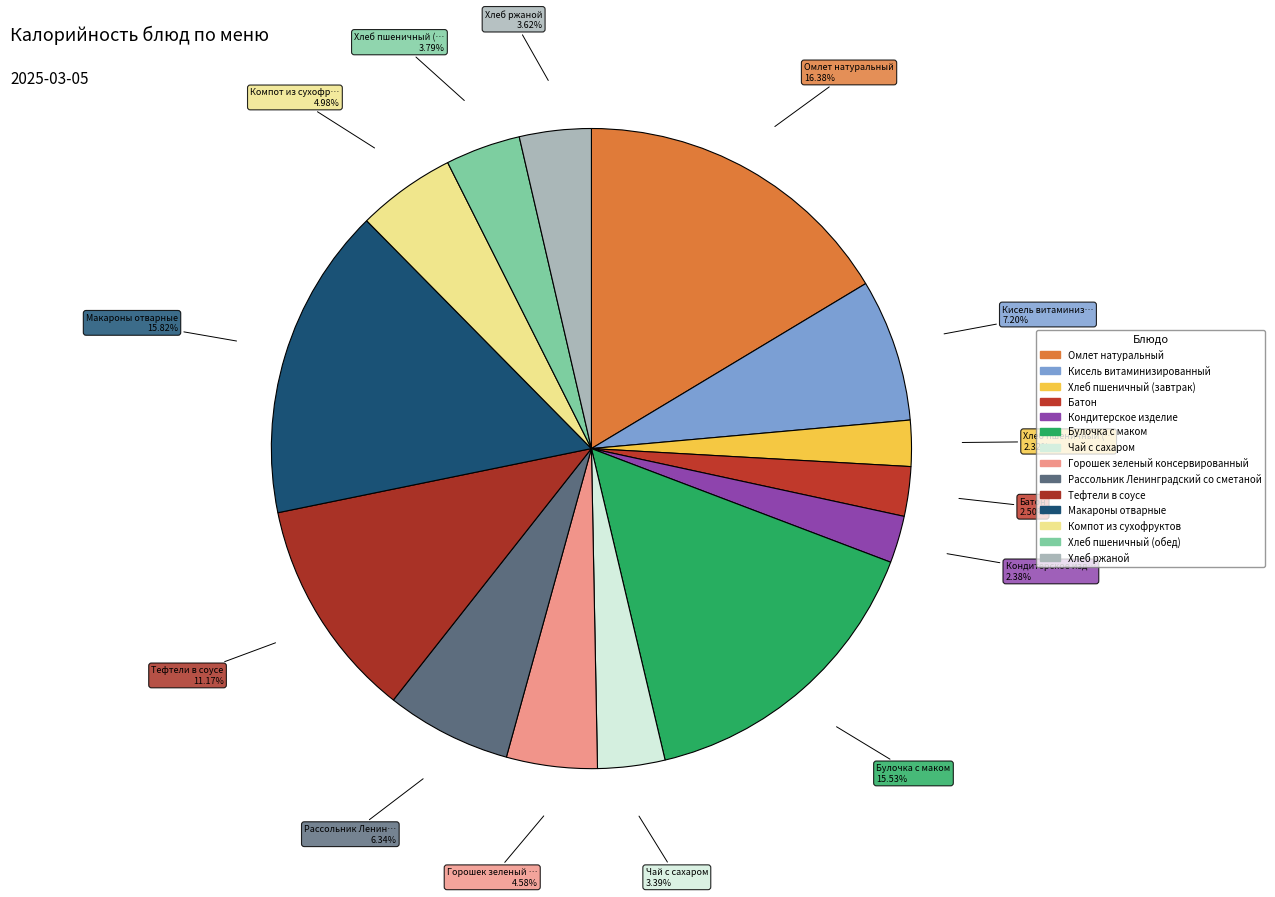

Does Компот из сухофруктов represent more than half of the total?

No